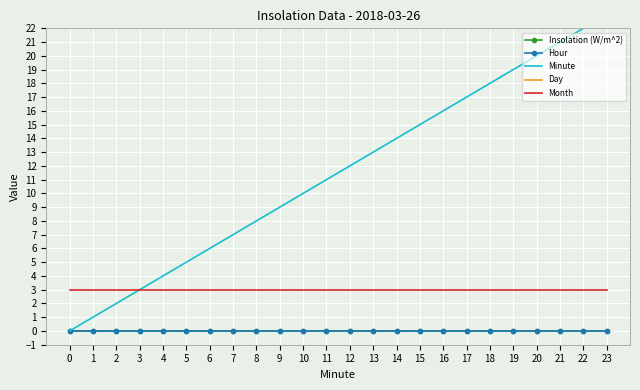

How many lines are shown in the chart?

5